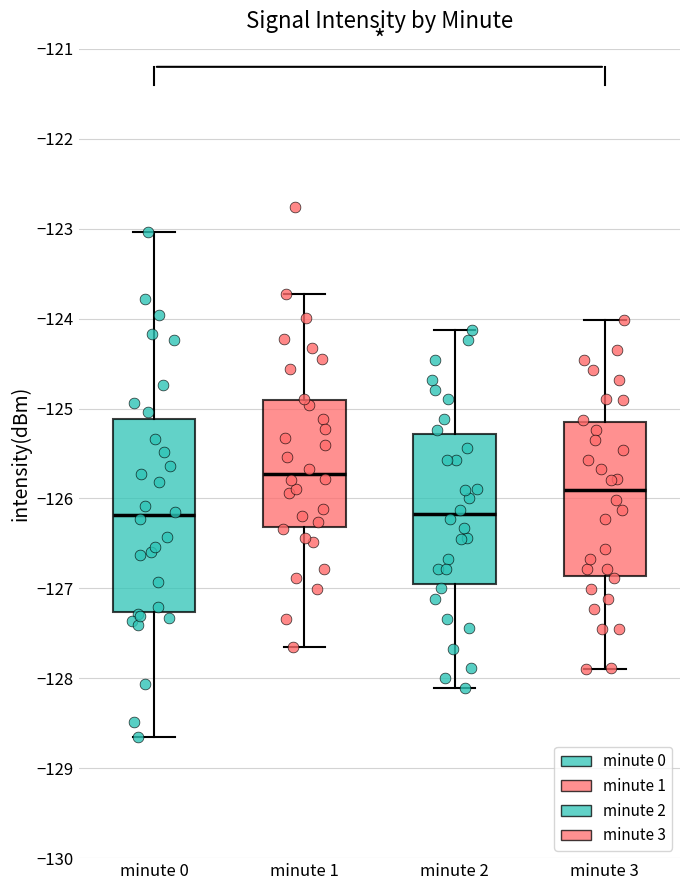

Which box has the highest median line?

minute 1